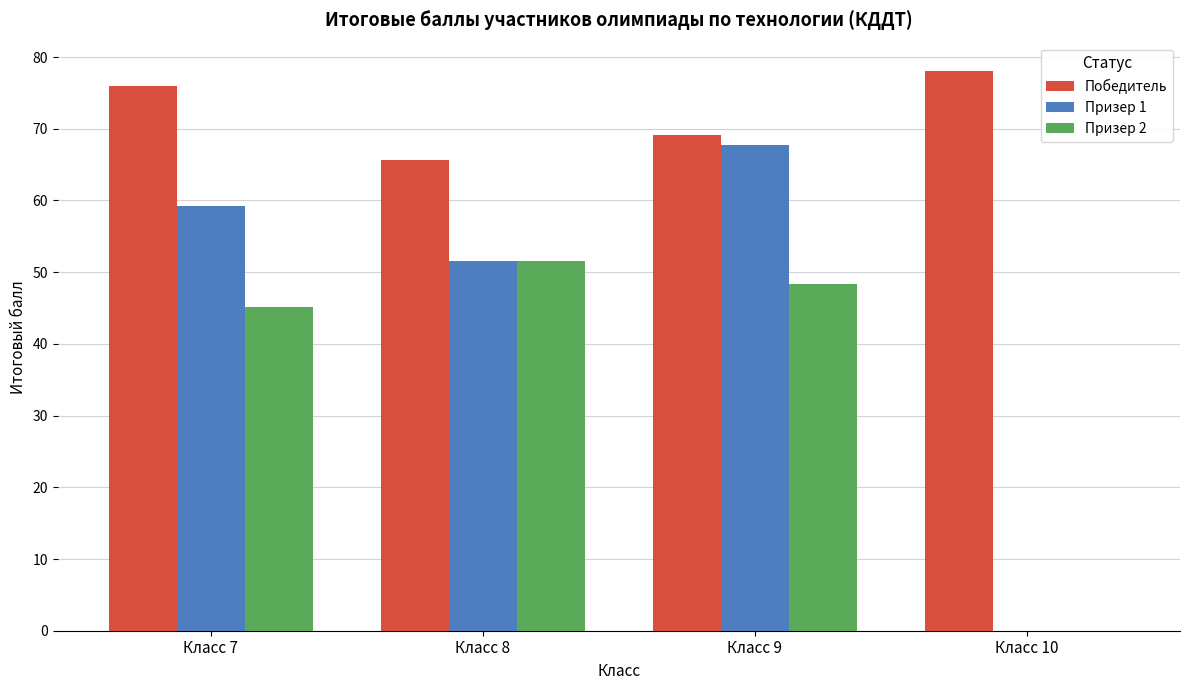

What is the sum of the Призер 1 values at Класс 8 and Класс 10?

51.6